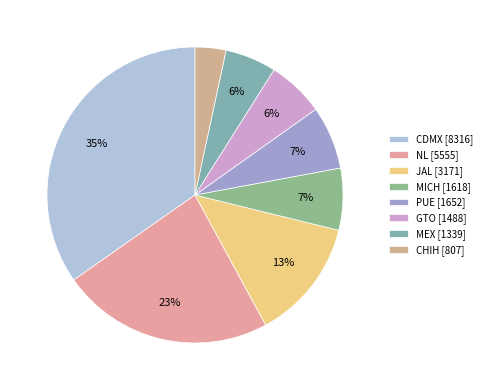

The MEX slice represents 6% of the pie. True or false?

True